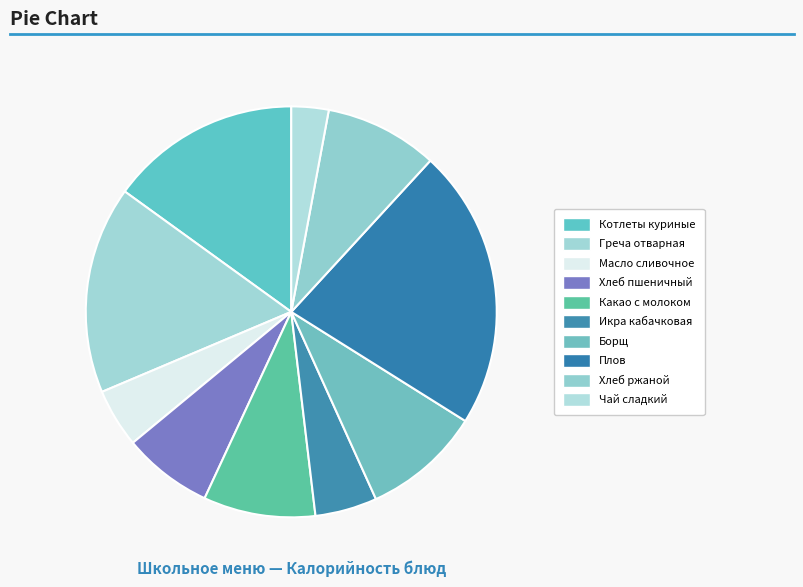

True or false: Какао с молоком accounts for 9% of the total.

True